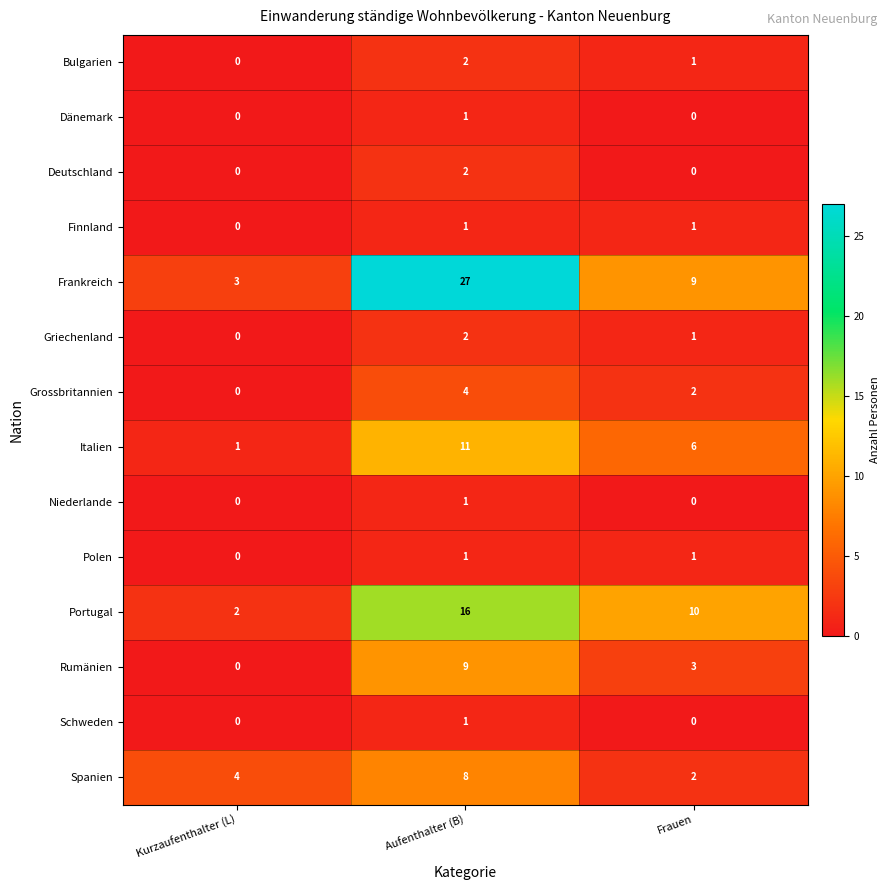

What is the greatest value displayed?

27